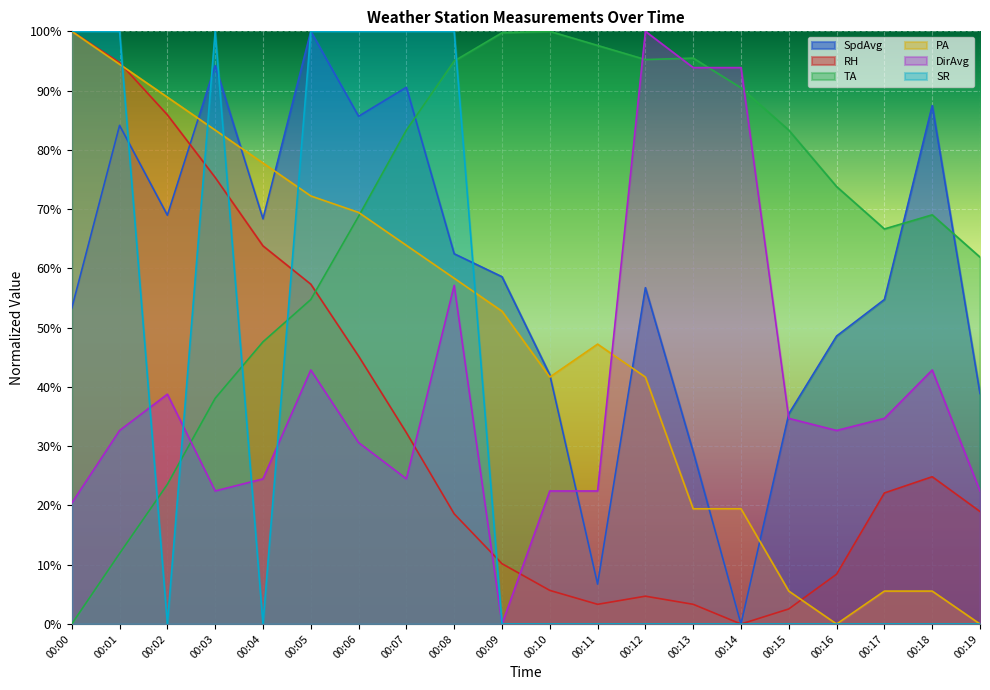

What are all the series names shown in the legend?

SpdAvg, RH, TA, PA, DirAvg, SR